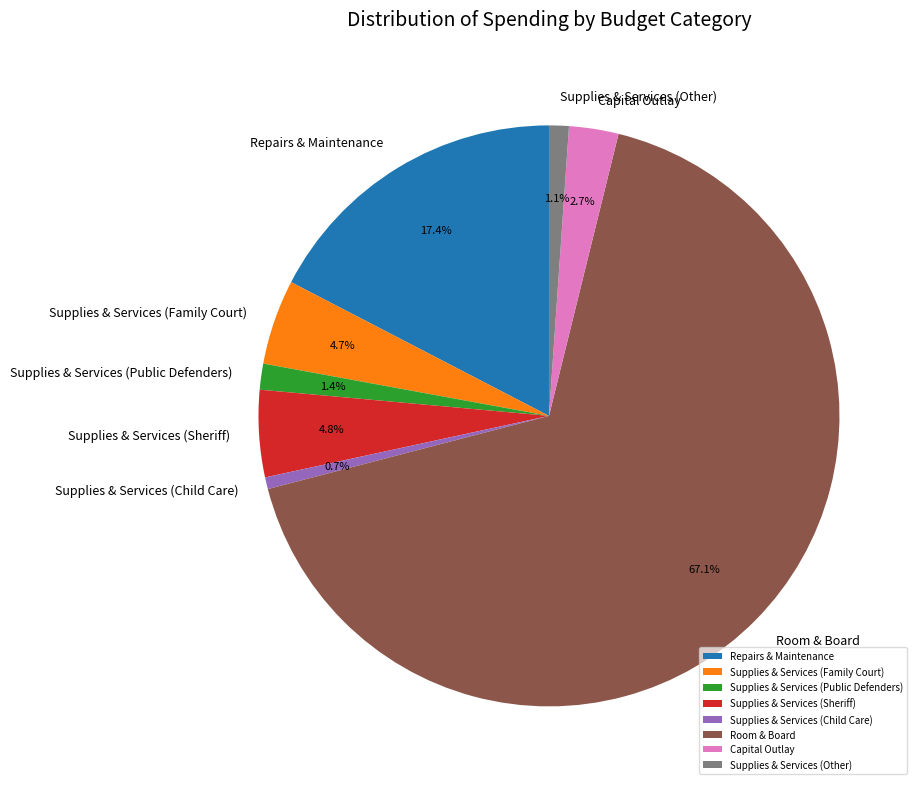

Combined, do Supplies & Services (Other) and Room & Board account for over 50%?

Yes